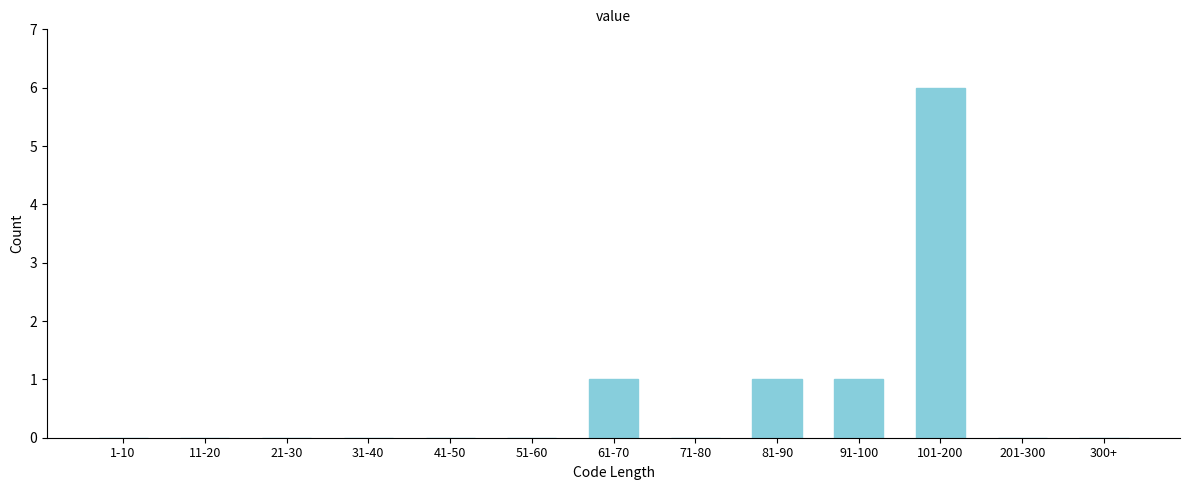

Reading left to right, transcribe all the data shown in this chart.

1-10=0	11-20=0	21-30=0	31-40=0	41-50=0	51-60=0	61-70=1	71-80=0	81-90=1	91-100=1	101-200=6	201-300=0	300+=0